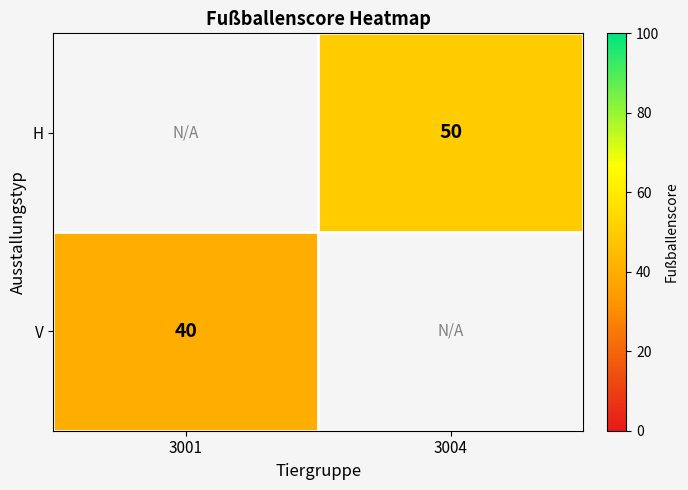

True or false: V has a value of 57 at 3001.

False